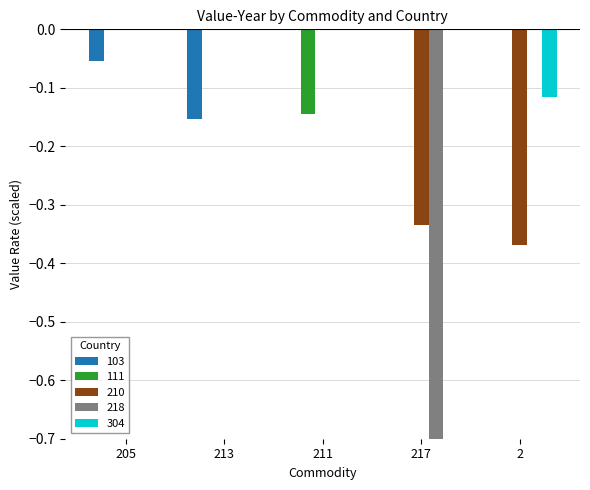

The value of 111 at 205 is 0.0. True or false?

True